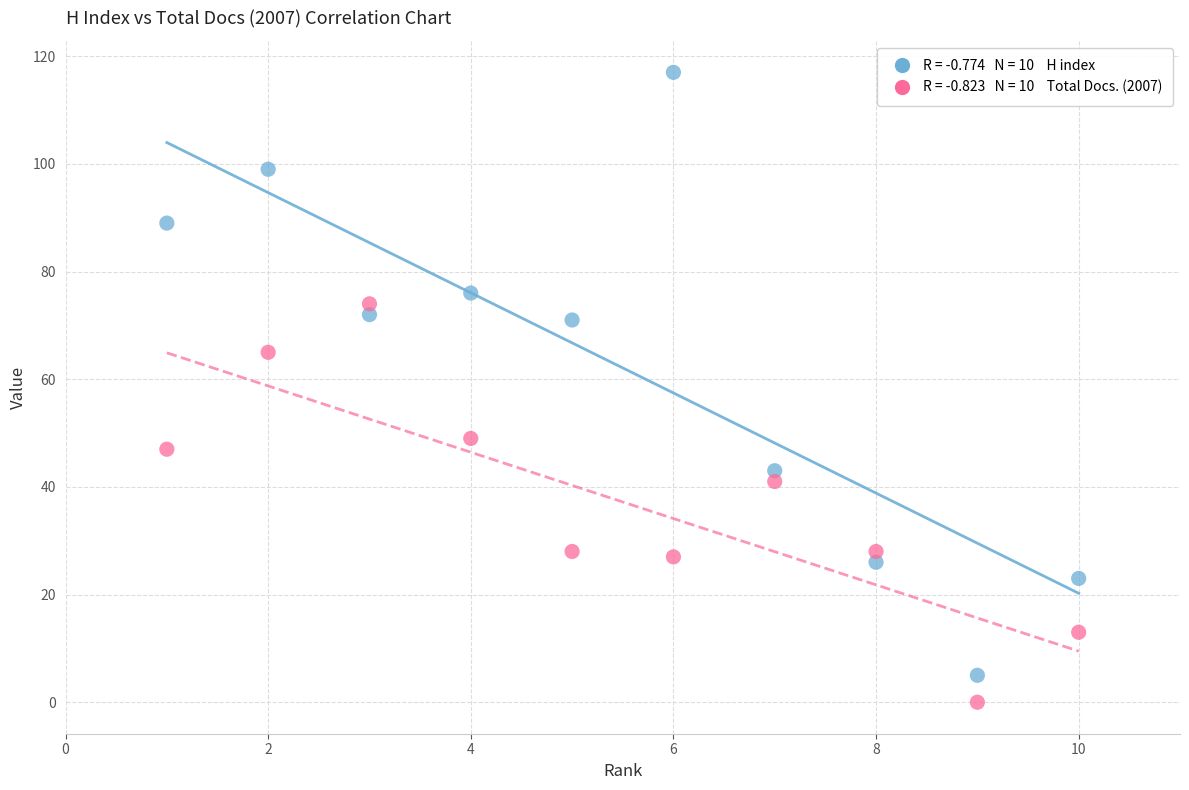

Across all data points, what is the range of Y values (max minus min)?

117